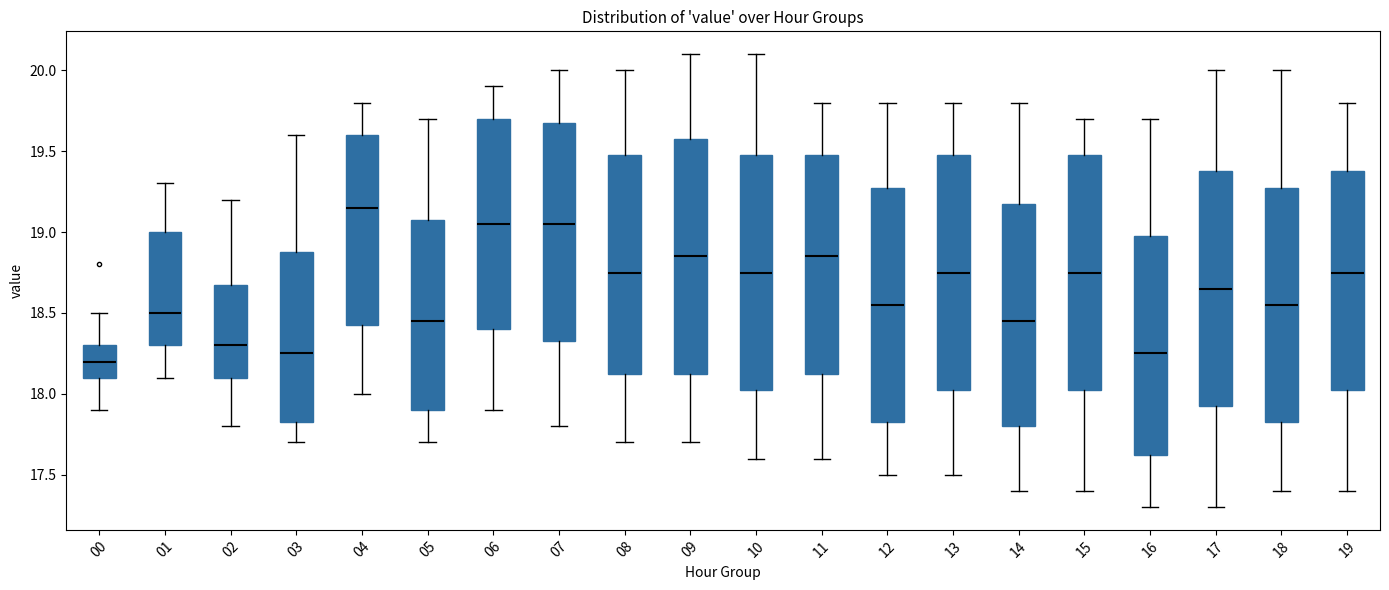

Reading left to right, transcribe this box plot: for each box, give where its median line is, the range the box spans, and where its two whiskers end, as read against the y-axis. The values are not printed on the chart, so give them approximately, as read against the axis.

00: median 18.20, box 18.10 to 18.30, whiskers 17.90 to 18.50
01: median 18.50, box 18.30 to 19.00, whiskers 18.10 to 19.30
02: median 18.30, box 18.10 to 18.70, whiskers 17.80 to 19.20
03: median 18.25, box 17.85 to 18.90, whiskers 17.70 to 19.60
04: median 19.15, box 18.45 to 19.60, whiskers 18.00 to 19.80
05: median 18.45, box 17.90 to 19.10, whiskers 17.70 to 19.70
06: median 19.05, box 18.40 to 19.70, whiskers 17.90 to 19.90
07: median 19.05, box 18.35 to 19.70, whiskers 17.80 to 20.00
08: median 18.75, box 18.15 to 19.50, whiskers 17.70 to 20.00
09: median 18.85, box 18.15 to 19.60, whiskers 17.70 to 20.10
10: median 18.75, box 18.05 to 19.50, whiskers 17.60 to 20.10
11: median 18.85, box 18.15 to 19.50, whiskers 17.60 to 19.80
12: median 18.55, box 17.85 to 19.30, whiskers 17.50 to 19.80
13: median 18.75, box 18.05 to 19.50, whiskers 17.50 to 19.80
14: median 18.45, box 17.80 to 19.20, whiskers 17.40 to 19.80
15: median 18.75, box 18.05 to 19.50, whiskers 17.40 to 19.70
16: median 18.25, box 17.65 to 19.00, whiskers 17.30 to 19.70
17: median 18.65, box 17.95 to 19.40, whiskers 17.30 to 20.00
18: median 18.55, box 17.85 to 19.30, whiskers 17.40 to 20.00
19: median 18.75, box 18.05 to 19.40, whiskers 17.40 to 19.80